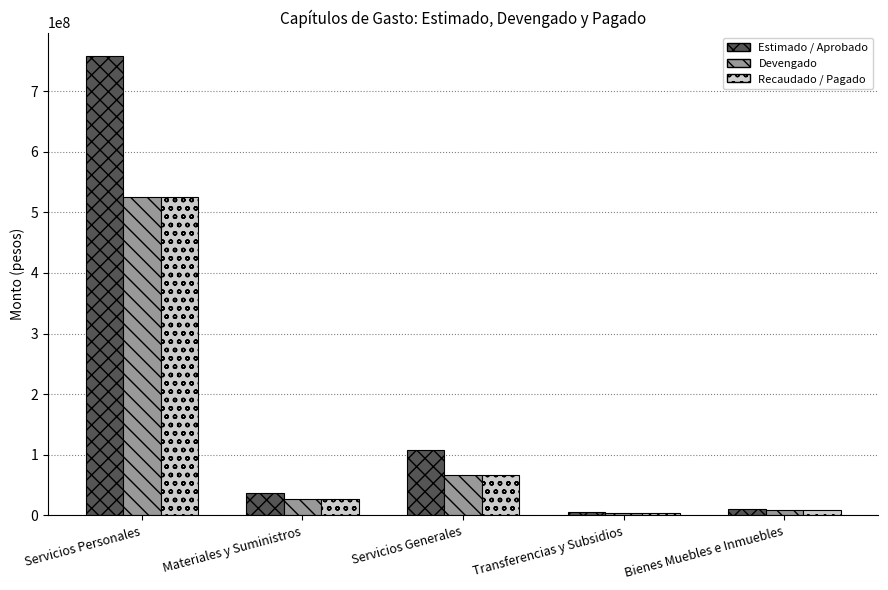

Which series has the widest spread of values?

Estimado / Aprobado